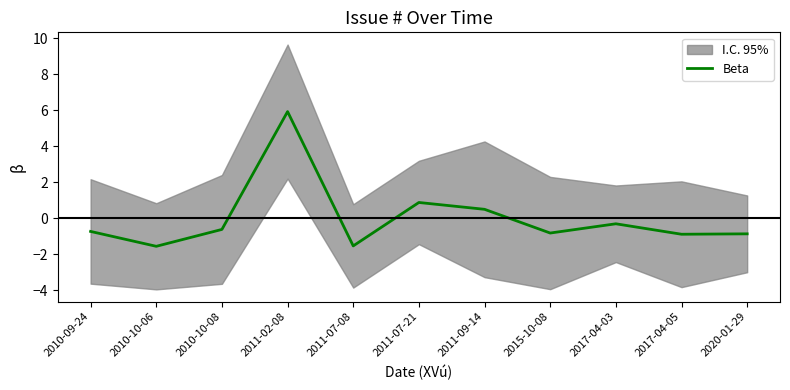

Reading left to right, transcribe all the data shown in this chart.

-0.7	-1.6	-0.6	5.9	-1.5	0.9	0.5	-0.8	-0.3	-0.9	-0.9